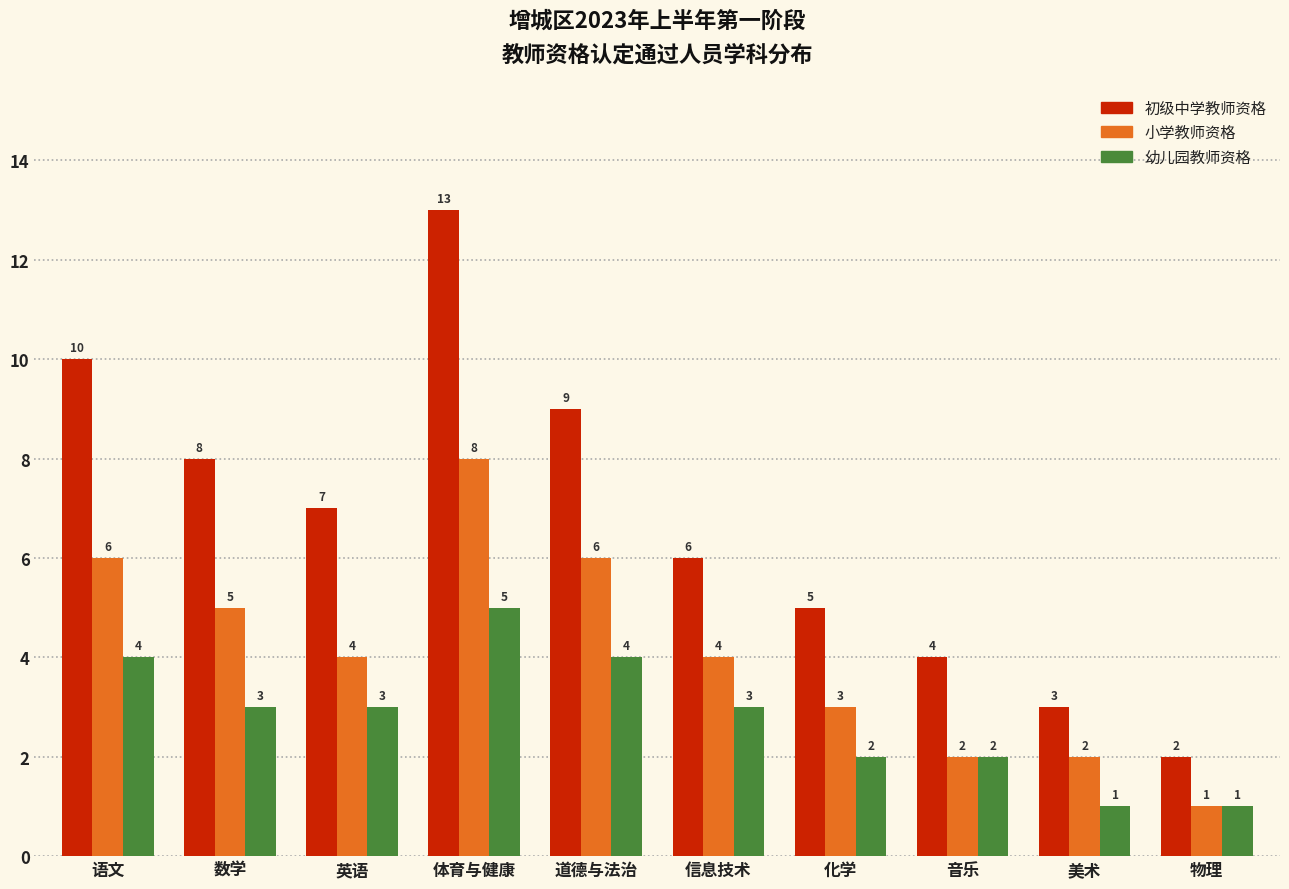

How many bars are there in total?

30